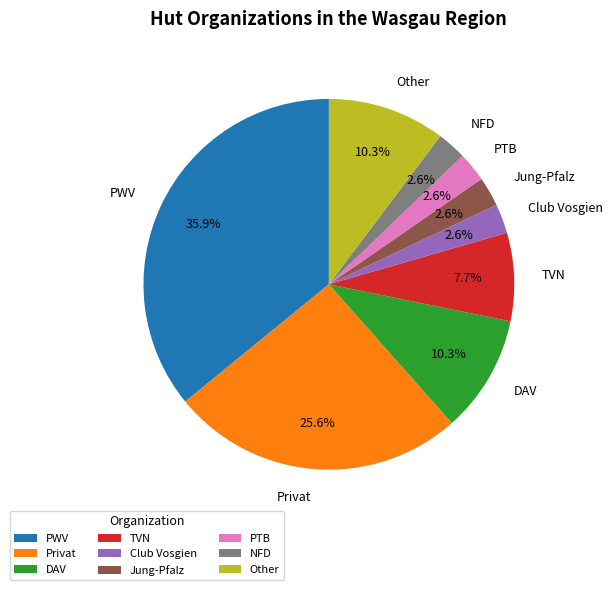

Between TVN and PTB, which is larger?

TVN